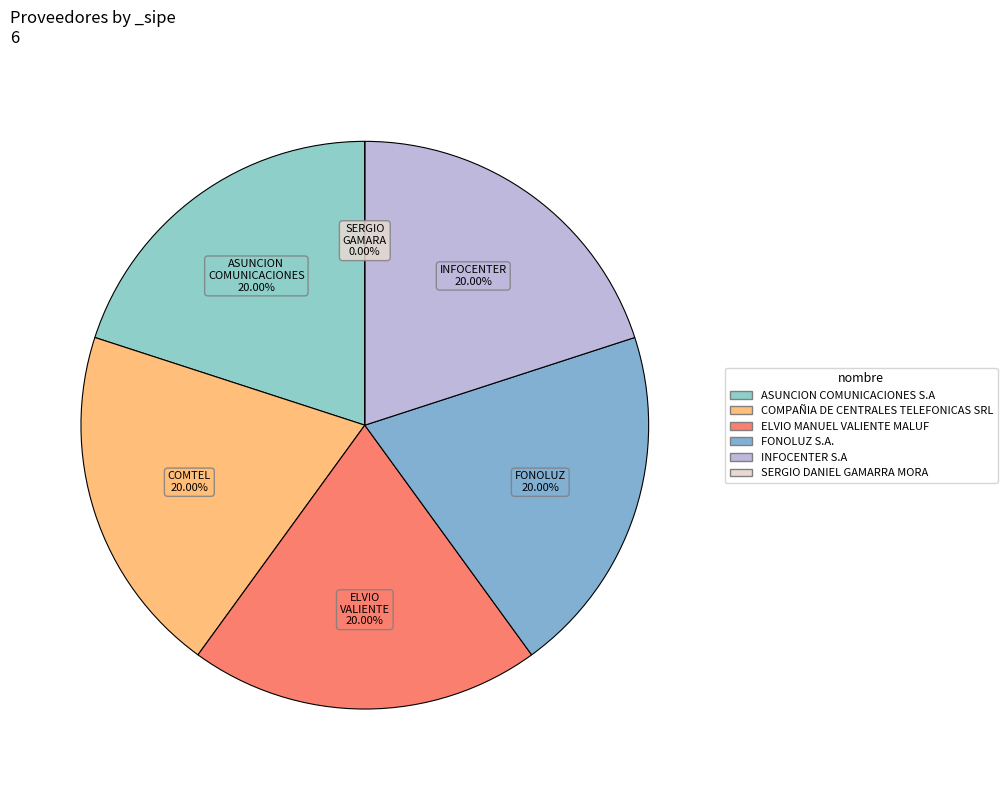

Is ELVIO MANUEL VALIENTE MALUF the majority of the pie?

No